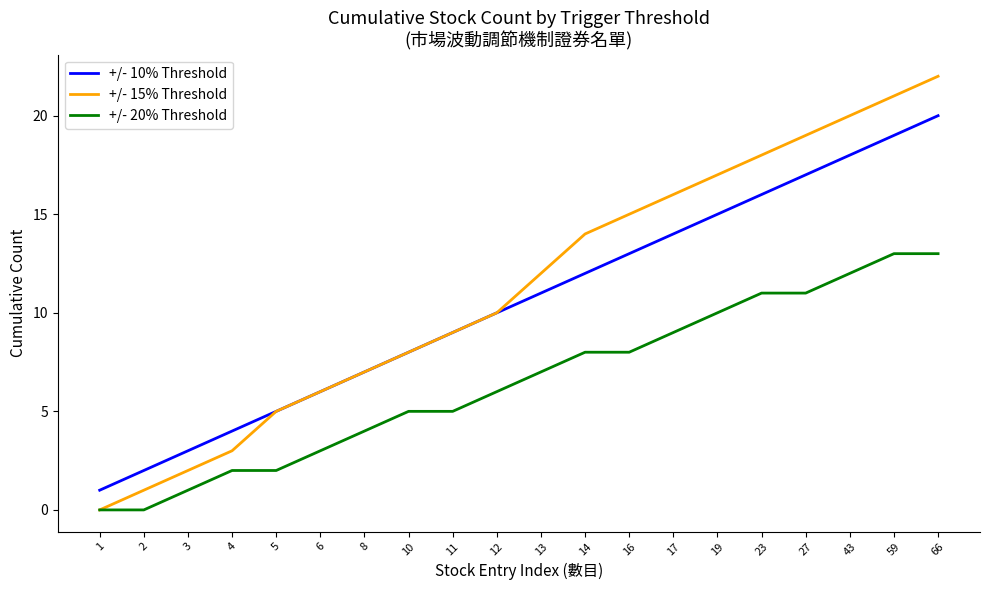

Is it true that +/- 10% Threshold equals 4 at 4?

True